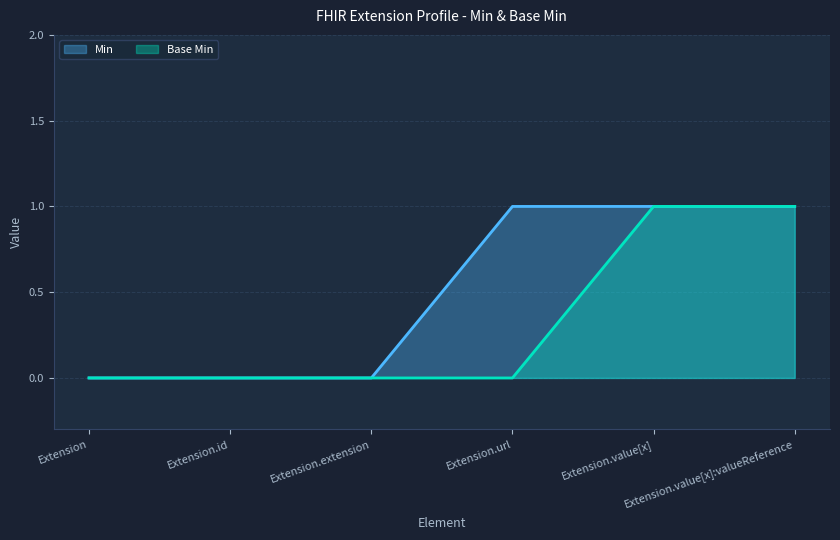

Does the chart display data point markers on the line(s)?

No